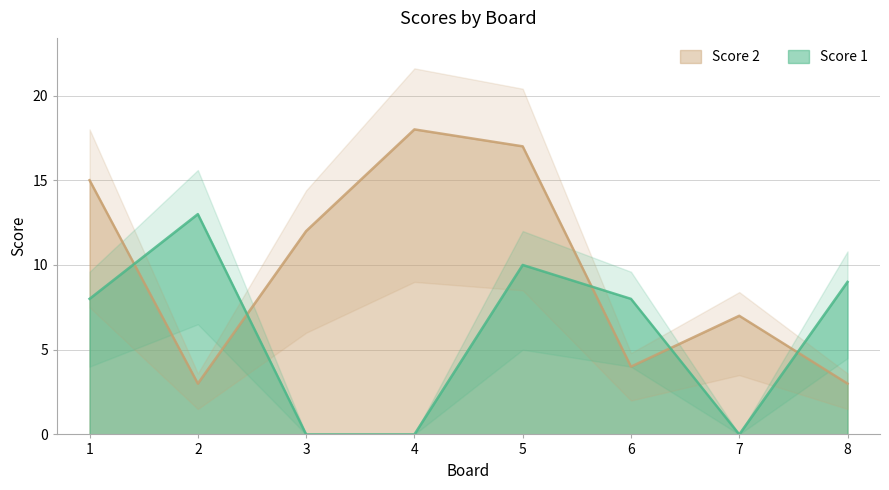

What is the maximum value shown in the chart?

18